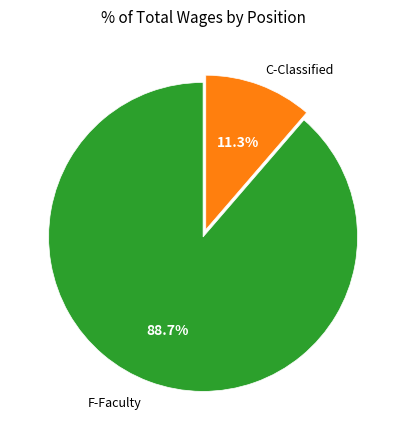

To the nearest percent, what portion does F-Faculty represent?

89%